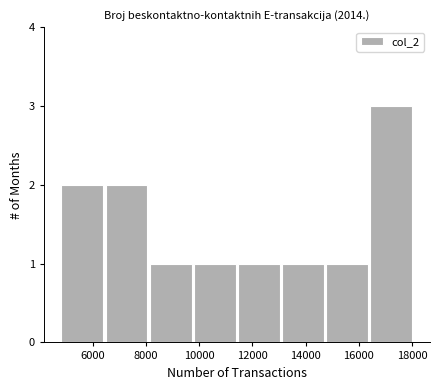

Which range on the x-axis has the tallest bar?

16400 to 18000